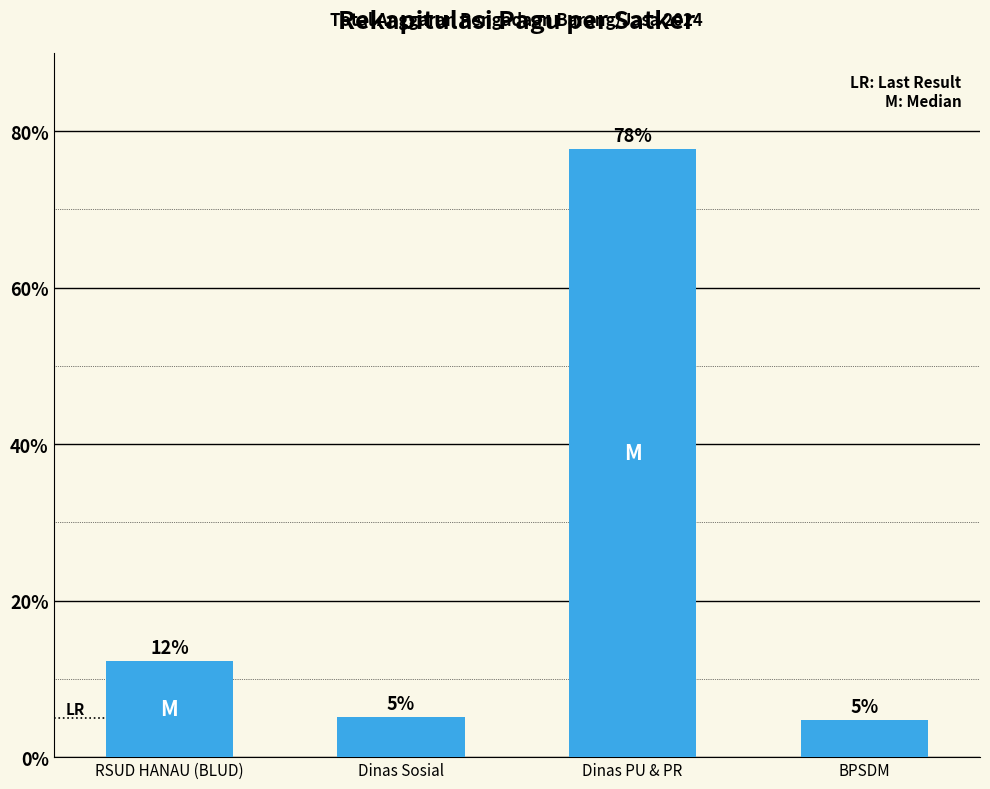

Reading left to right, transcribe all the data shown in this chart.

RSUD HANAU (BLUD)=12.3	Dinas Sosial=5.2	Dinas PU & PR=77.8	BPSDM=4.7